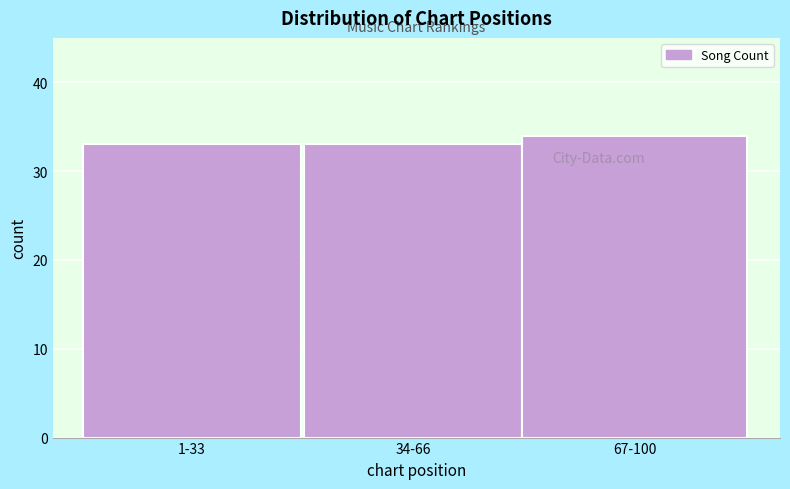

Reading left to right, transcribe all the data shown in this chart.

33	33	34